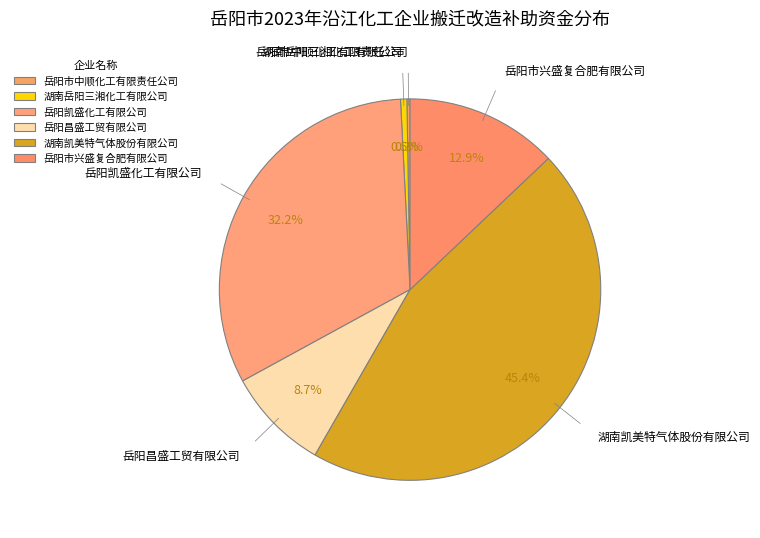

To the nearest percent, what portion does 岳阳市兴盛复合肥有限公司 represent?

13%